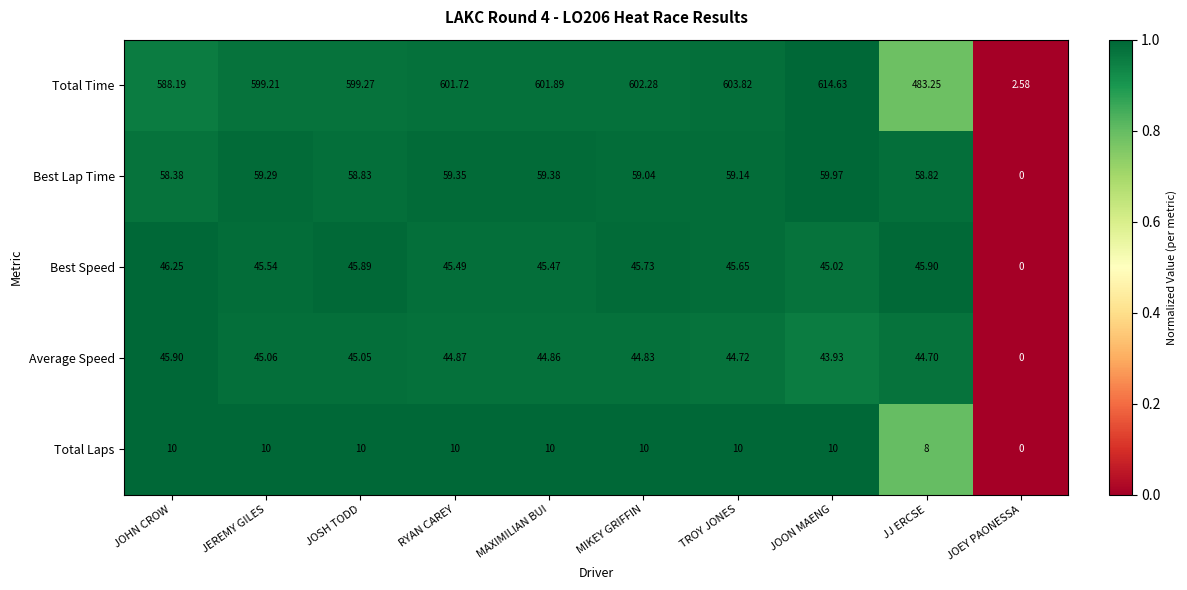

At which category does the chart reach its minimum across all series?

JOEY PAONESSA